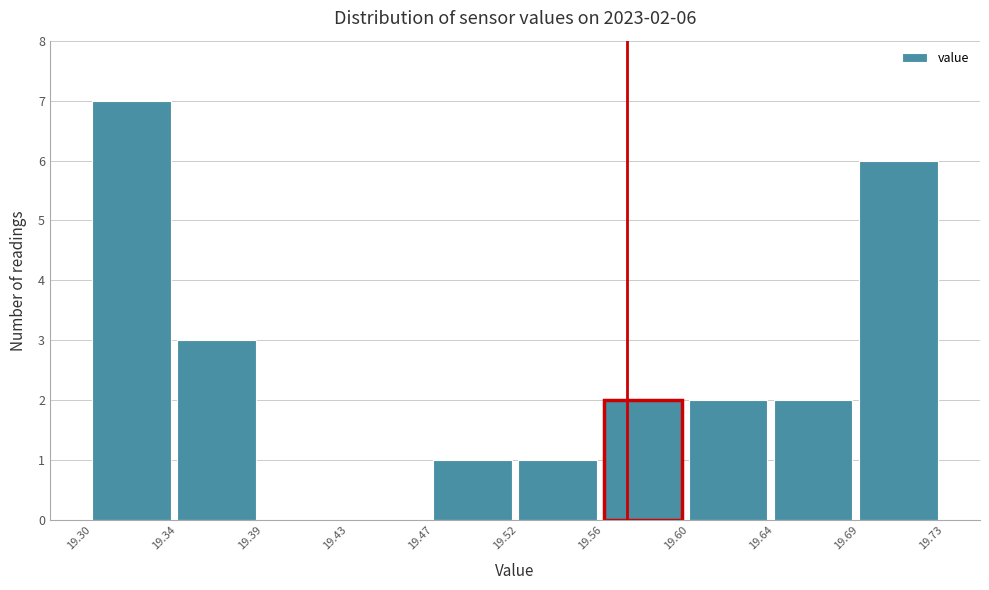

Reading right to left, extract all data points from this chart.

19.69=6	19.64=2	19.60=2	19.56=2	19.52=1	19.47=1	19.43=0	19.39=0	19.34=3	19.30=7